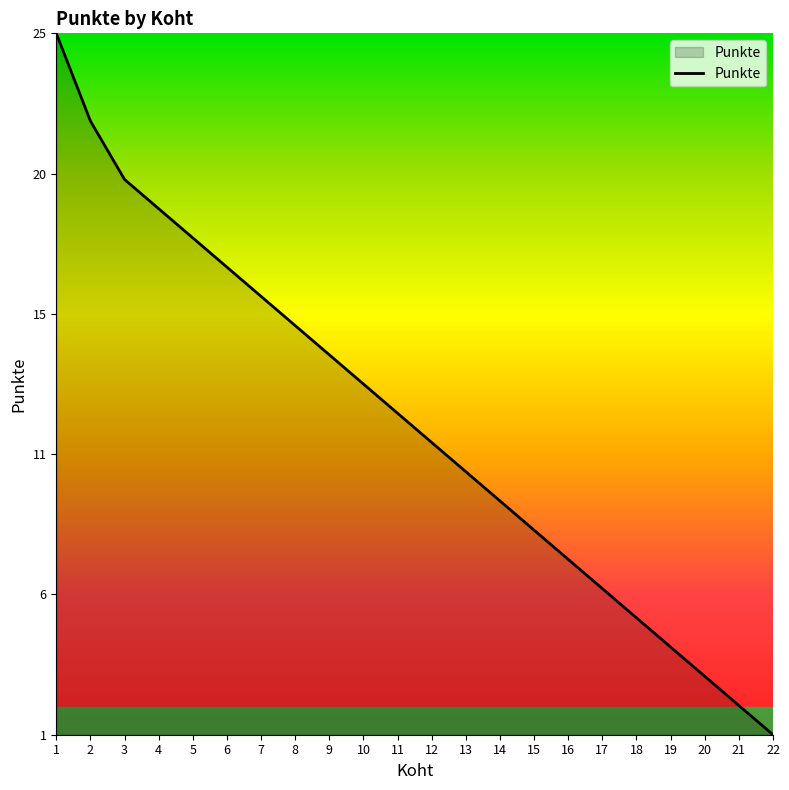

What is the sum of all values?

257